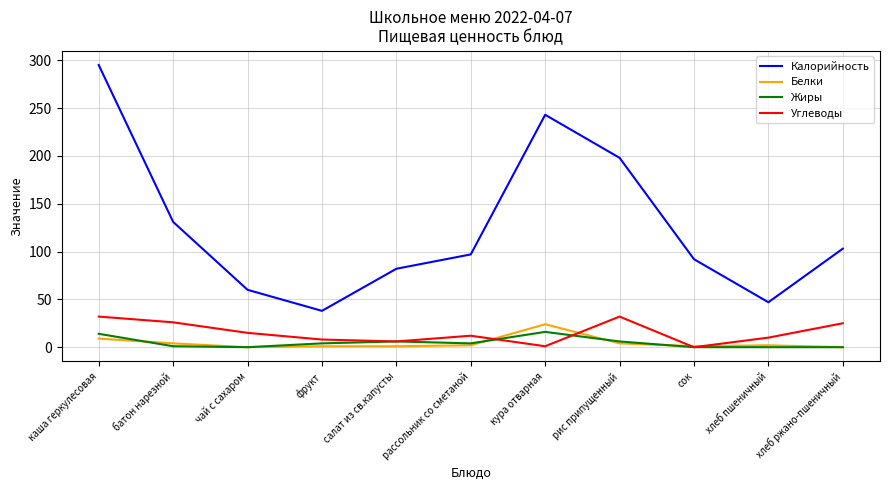

What position from the right is чай с сахаром?

9